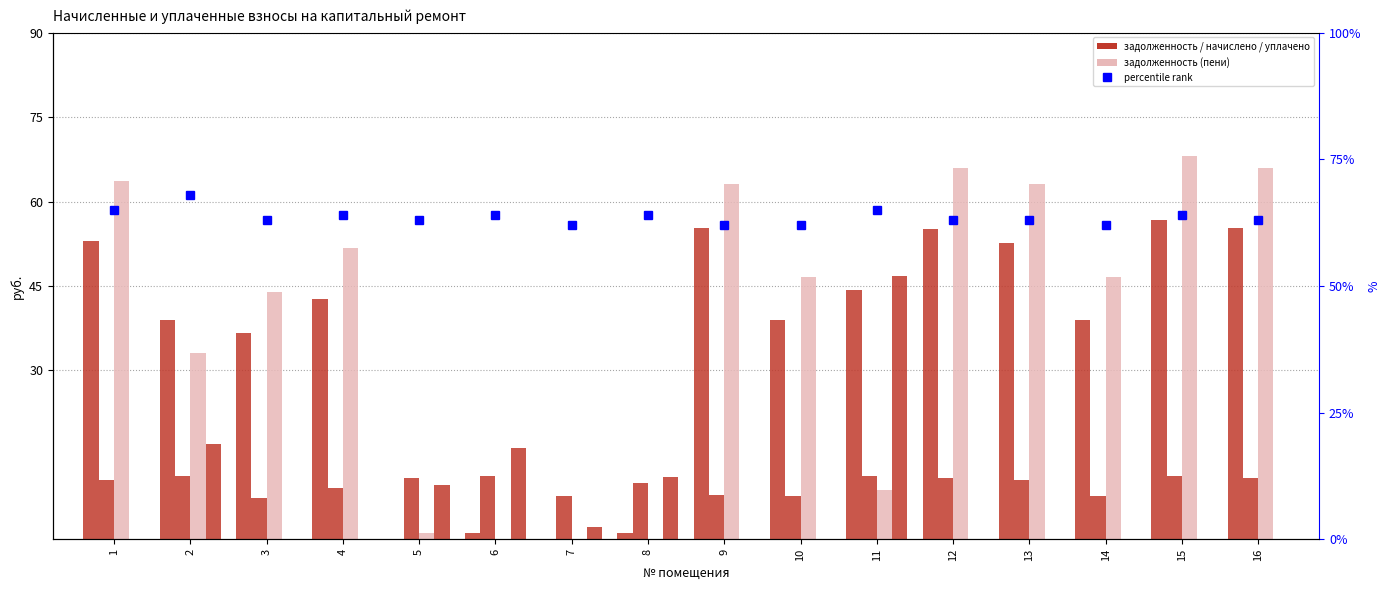

Reading left to right, what are all the values shown in this chart?

задолженность: 1=53.0	2=38.9	3=36.6	4=42.7	5=0.0	6=1.2	7=0.0	8=1.1	9=55.2	10=38.9	11=44.2	12=55.1	13=52.6	14=38.9	15=56.8	16=55.2
начислено: 1=10.5	2=11.3	3=7.3	4=9.1	5=10.9	6=11.3	7=7.7	8=10.1	9=7.9	10=7.7	11=11.3	12=10.9	13=10.5	14=7.7	15=11.3	16=10.8
задолженность (пени): 1=63.6	2=33.2	3=43.9	4=51.8	5=1.2	6=0.0	7=0.0	8=0.0	9=63.1	10=46.6	11=8.8	12=66.0	13=63.1	14=46.6	15=68.0	16=66.0
уплачено: 1=0.0	2=17.0	3=0.0	4=0.0	5=9.7	6=16.2	7=2.1	8=11.1	9=0.0	10=0.0	11=46.7	12=0.0	13=0.0	14=0.0	15=0.0	16=0.0
percentile rank: 1=65.0	2=68.0	3=63.0	4=64.0	5=63.0	6=64.0	7=62.0	8=64.0	9=62.0	10=62.0	11=65.0	12=63.0	13=63.0	14=62.0	15=64.0	16=63.0